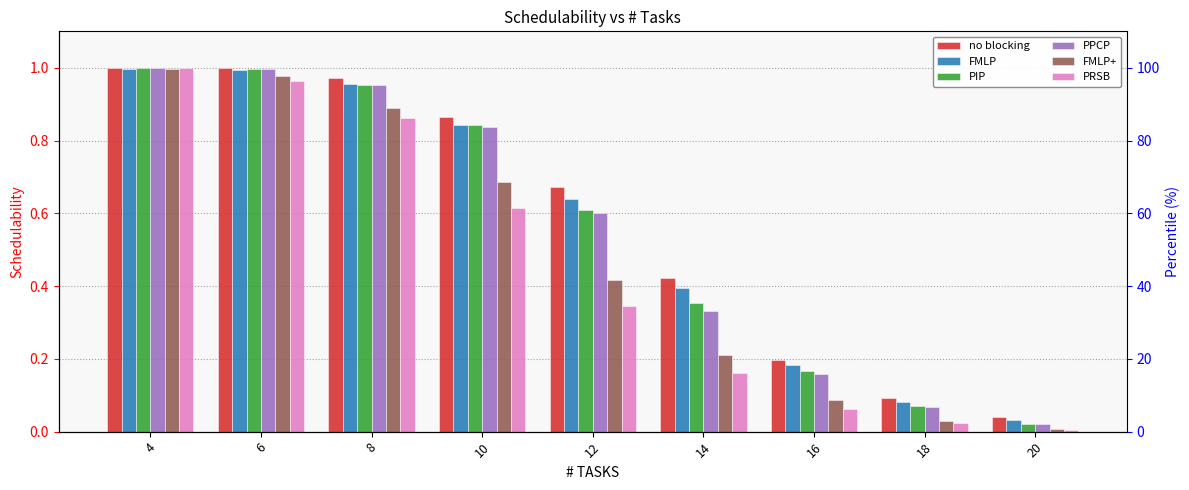

What is the sum of the PRSB values at 18 and 10?

0.6